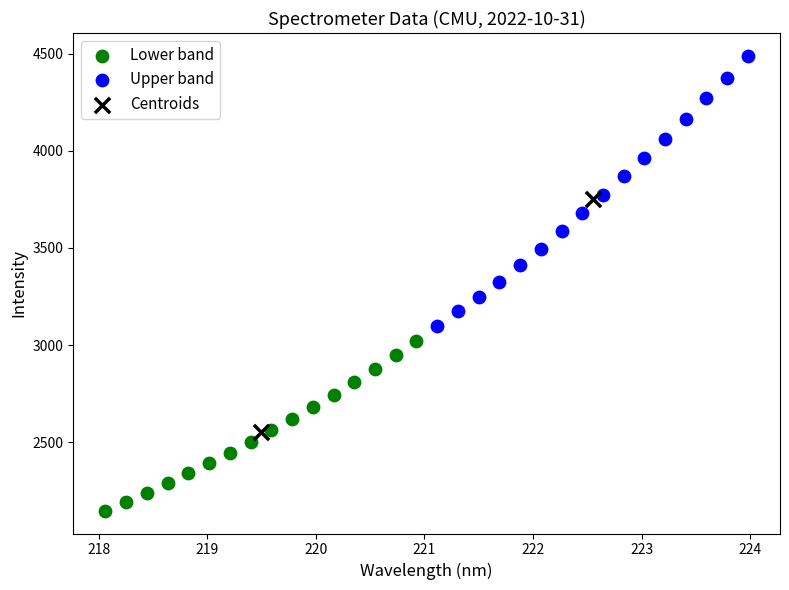

Which series contains the highest Y value?

Upper band